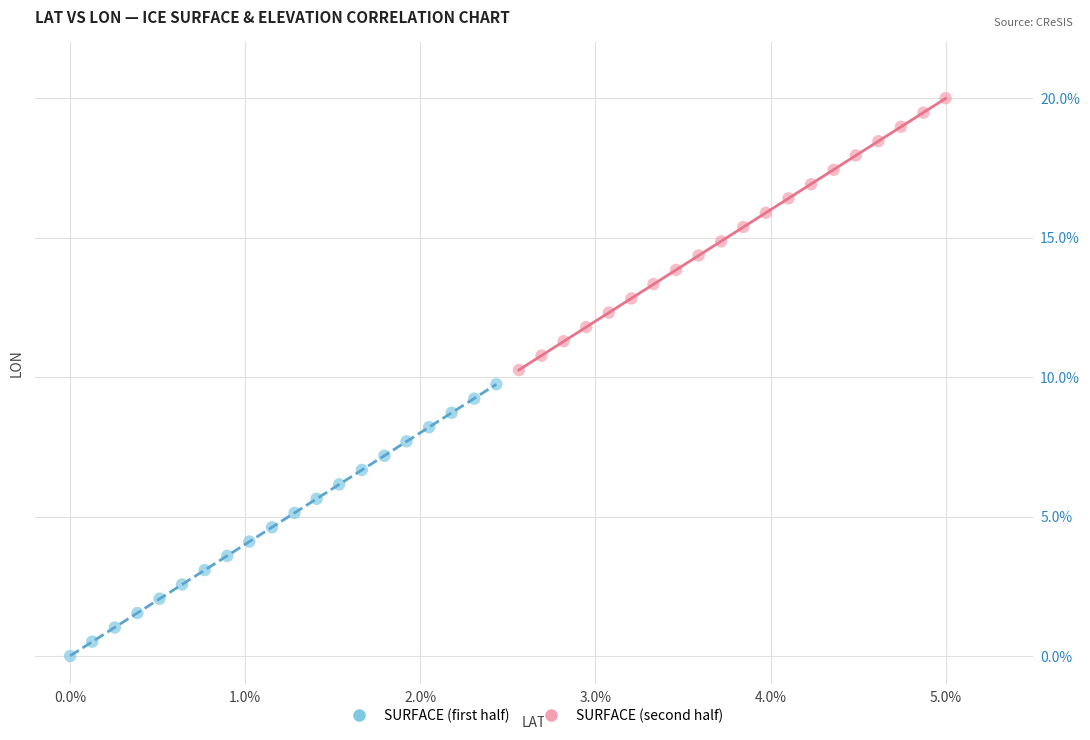

Which series contains the highest Y value?

SURFACE (second half)